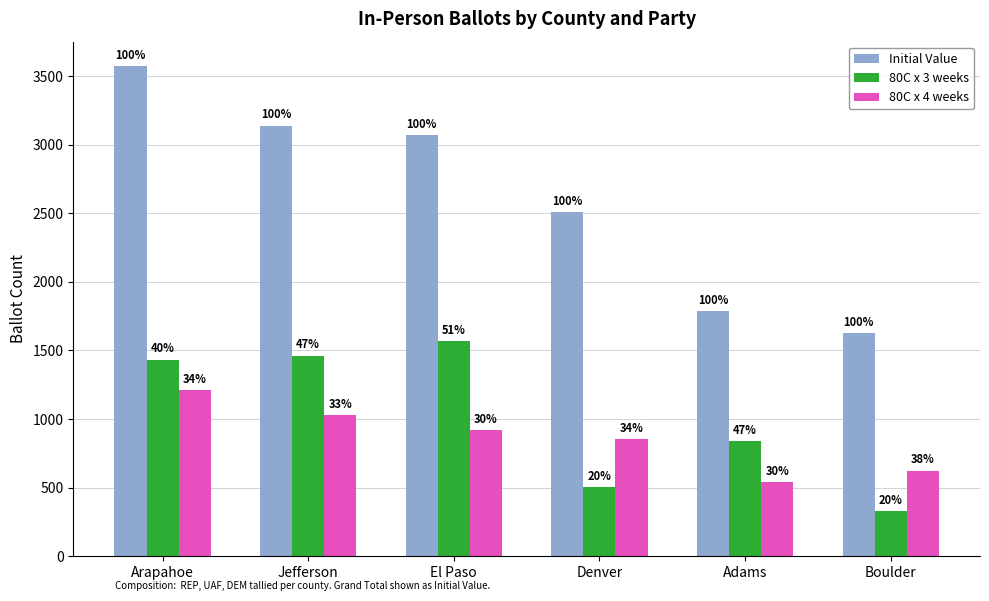

What is the label of the 1st bar from the right?

Boulder